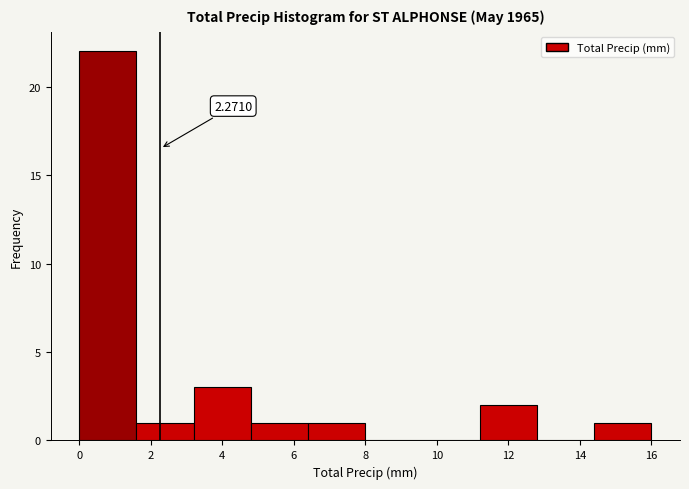

Which range on the x-axis has the tallest bar?

0.0 to 1.6